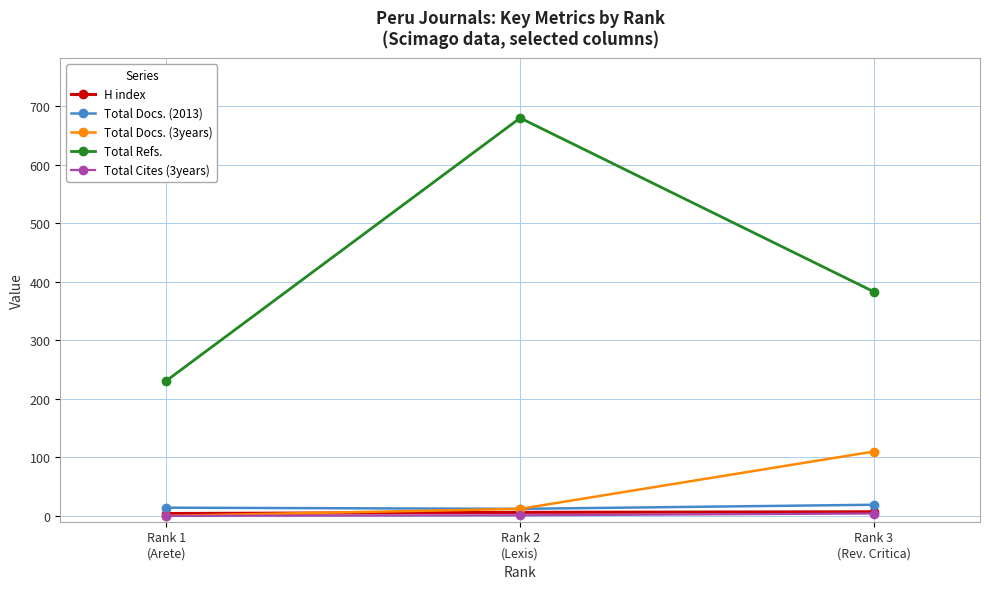

Which series has the largest total across all categories?

Total Refs.